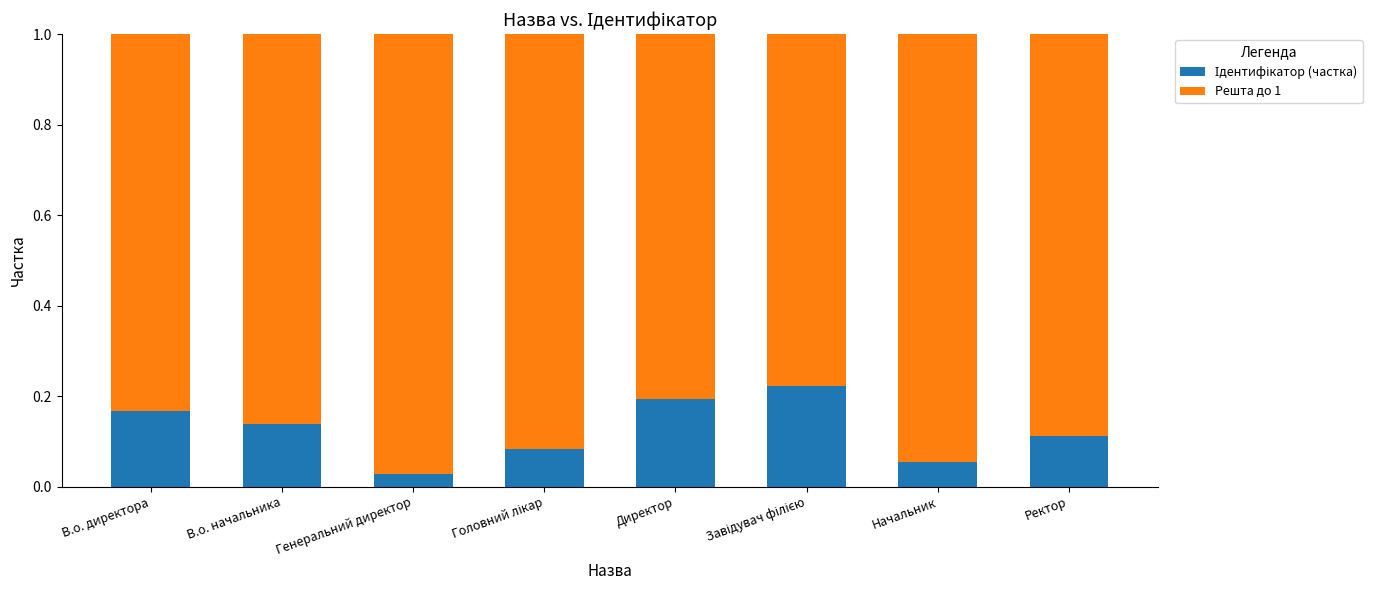

Does the chart contain any negative values?

No